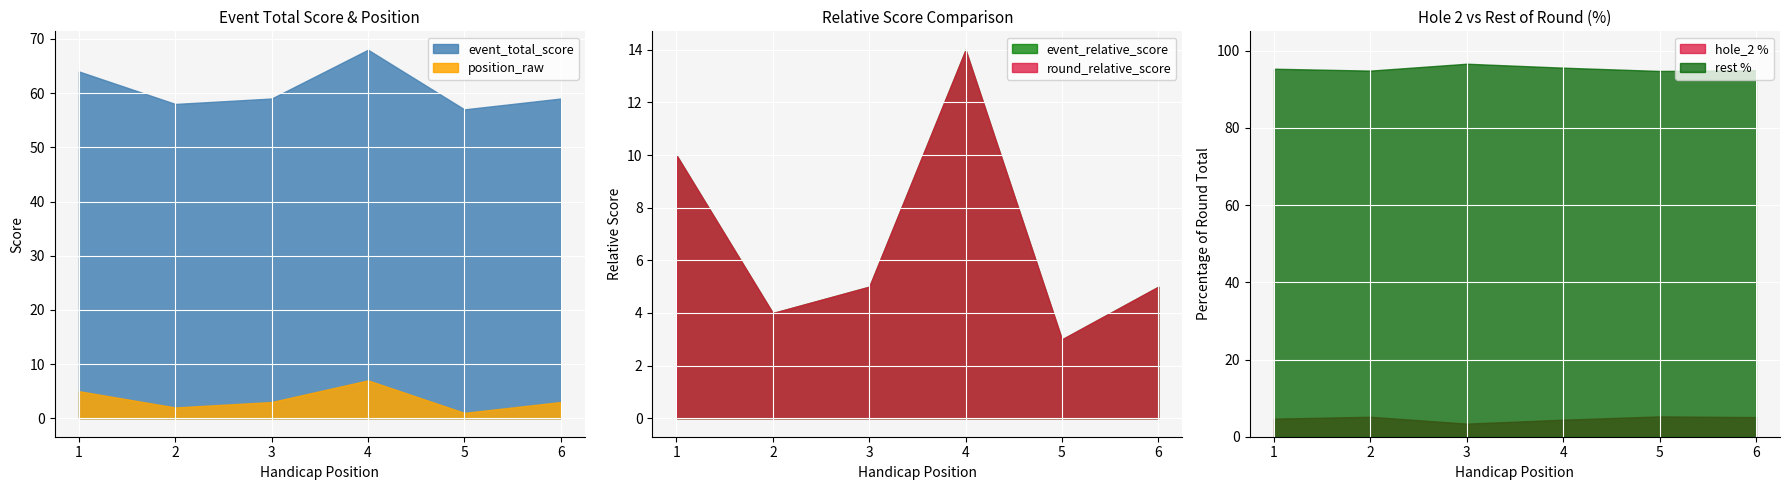

At which label does position_raw reach its peak?

4